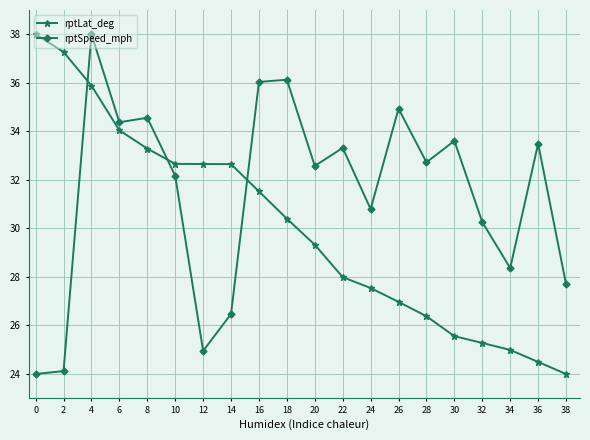

What are all the series names shown in the legend?

rptLat_deg, rptSpeed_mph